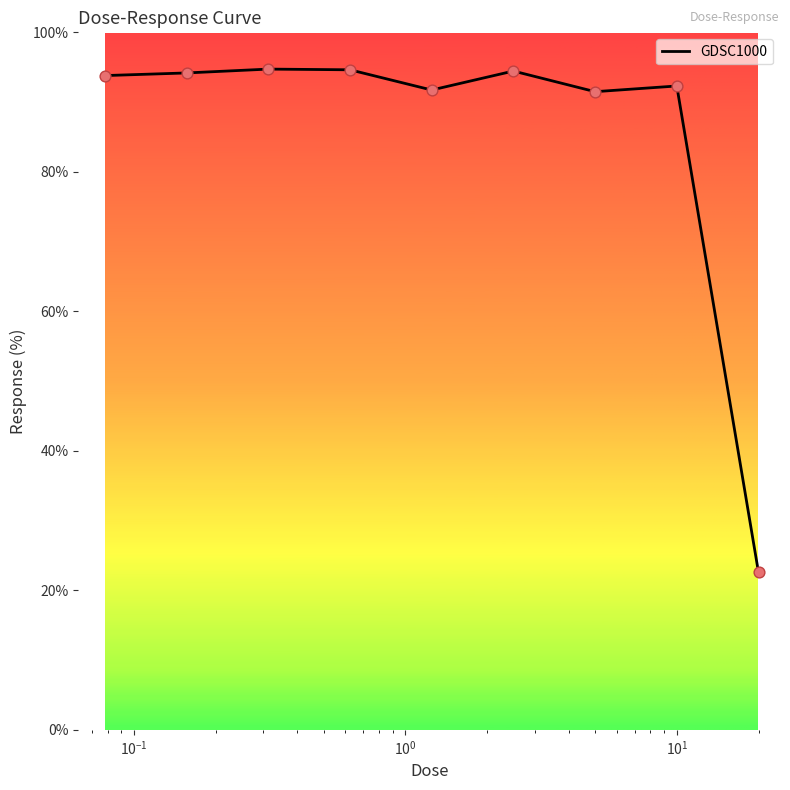

What is the difference between the maximum and minimum values?

72.2